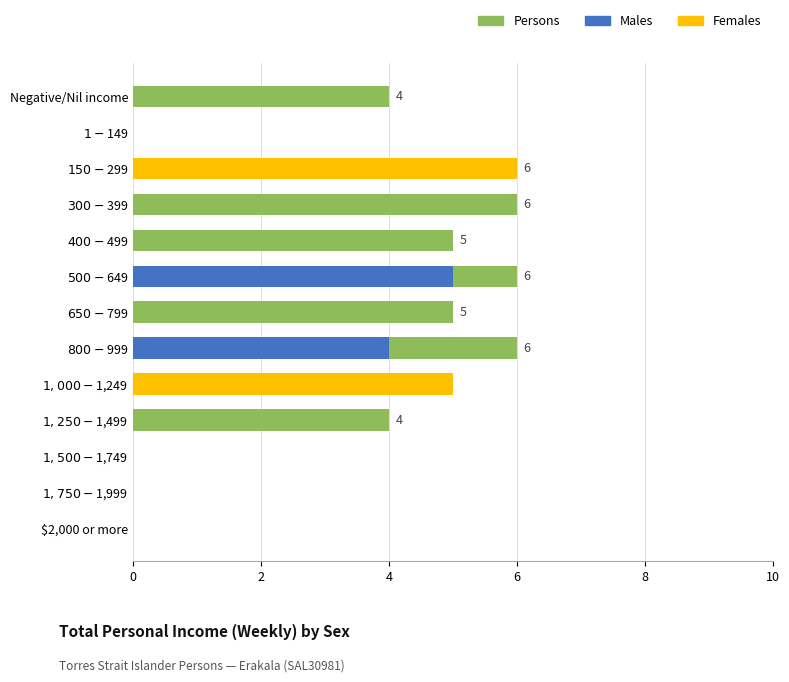

How many bars are there in total?

39